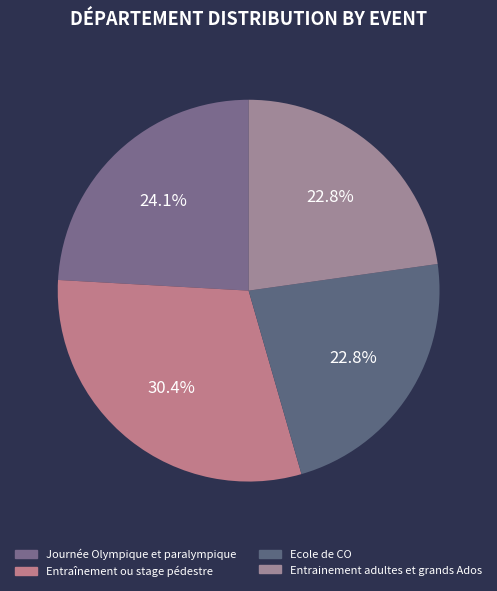

What percentage do Ecole de CO and Entraînement ou stage pédestre together represent?

53.1%